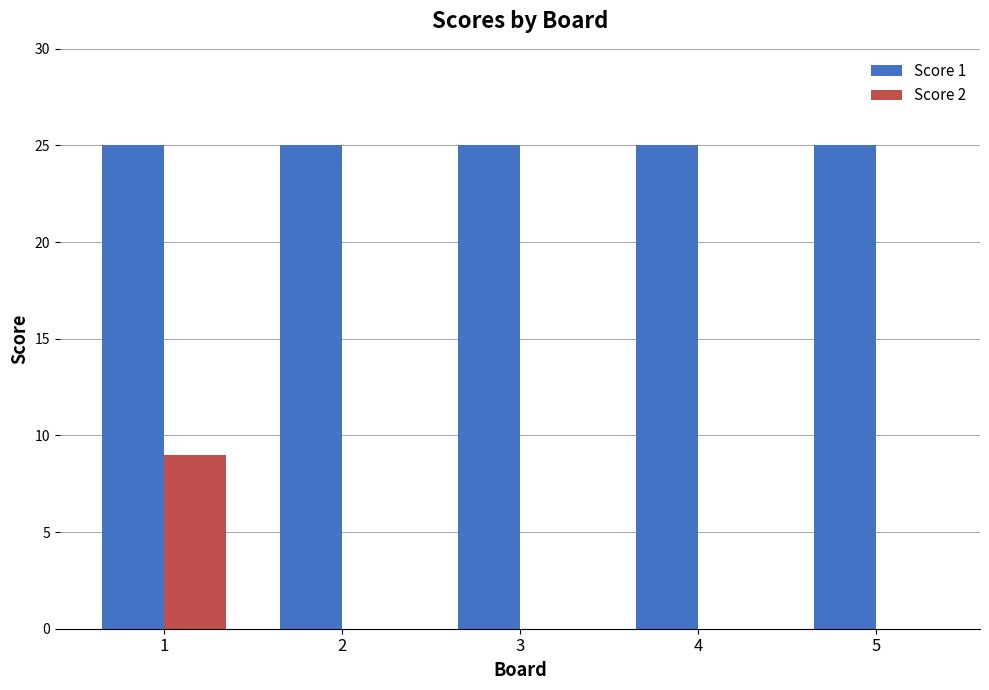

Count the number of categories in the chart.

5